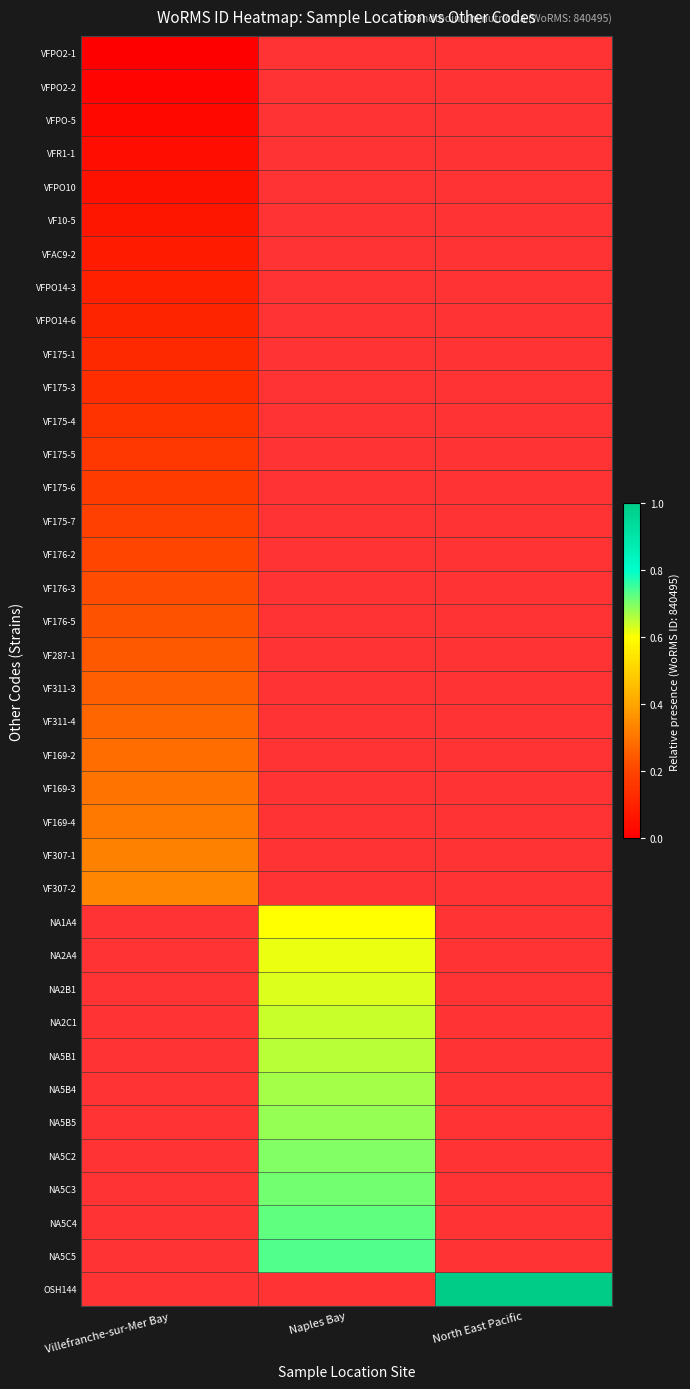

Count the number of data series in this chart.

38